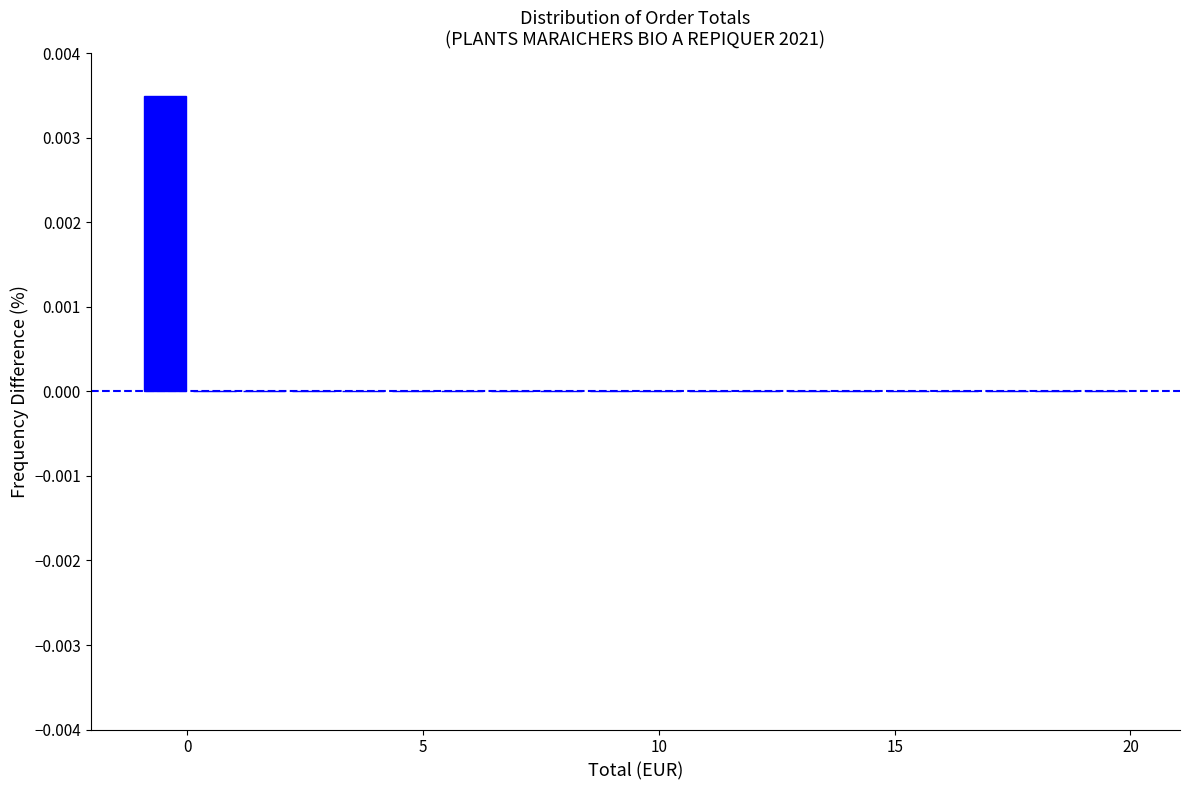

Read against the x-axis, roughly where is the centre of the tallest bar?

-0.5